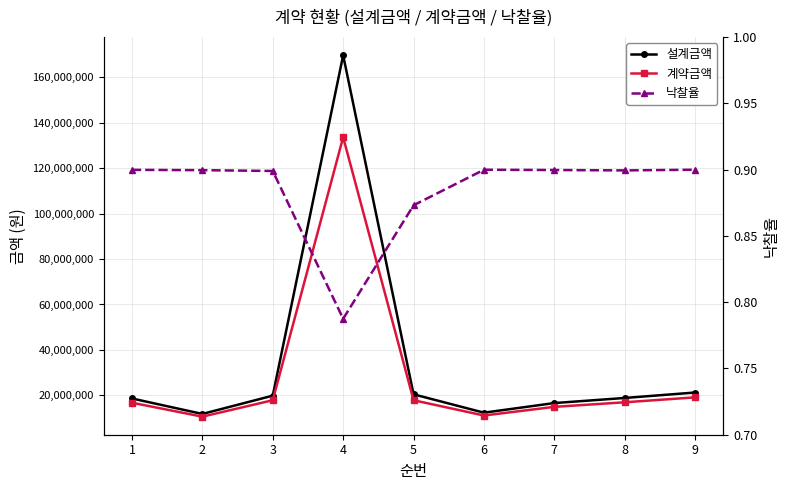

True or false: 계약금액 has a value of 17000000.0 at 8.

True